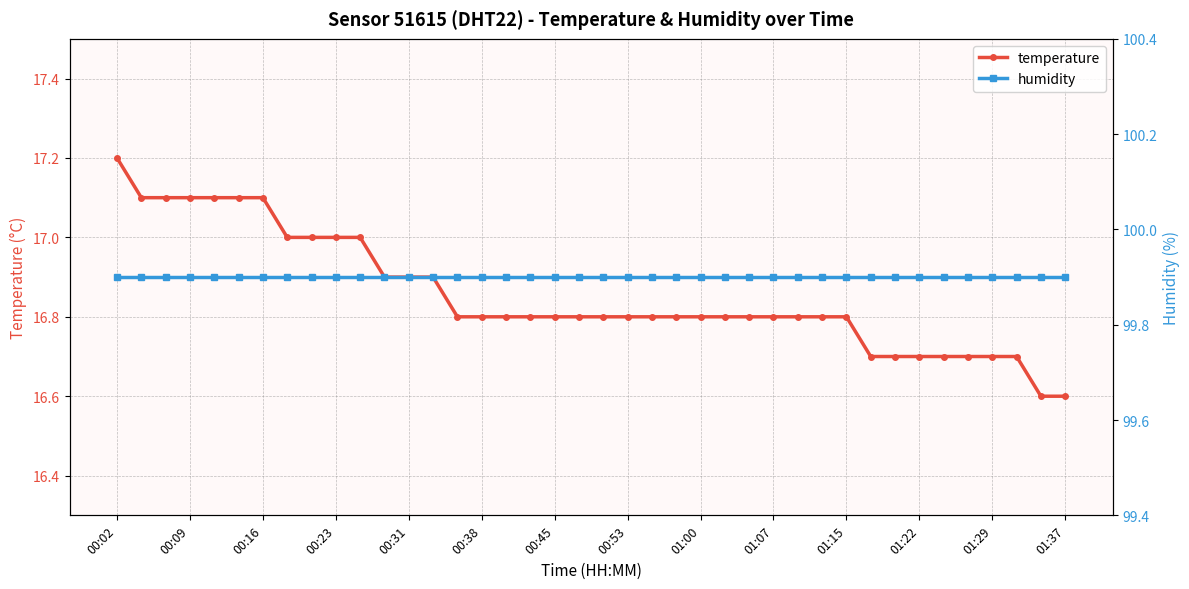

What is the smallest value displayed?

16.6